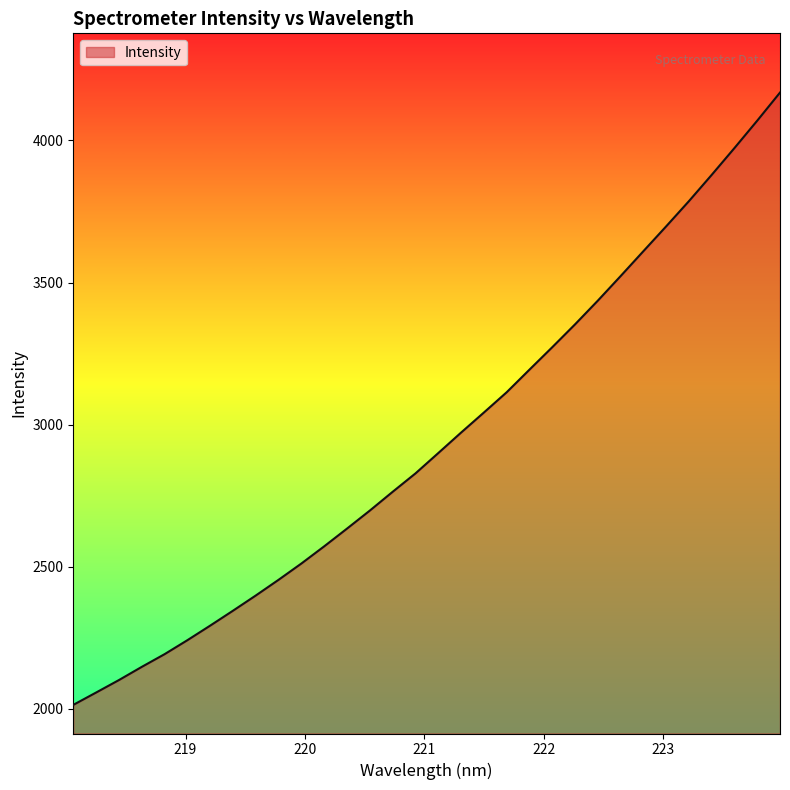

What is the maximum value shown in the chart?

4168.3